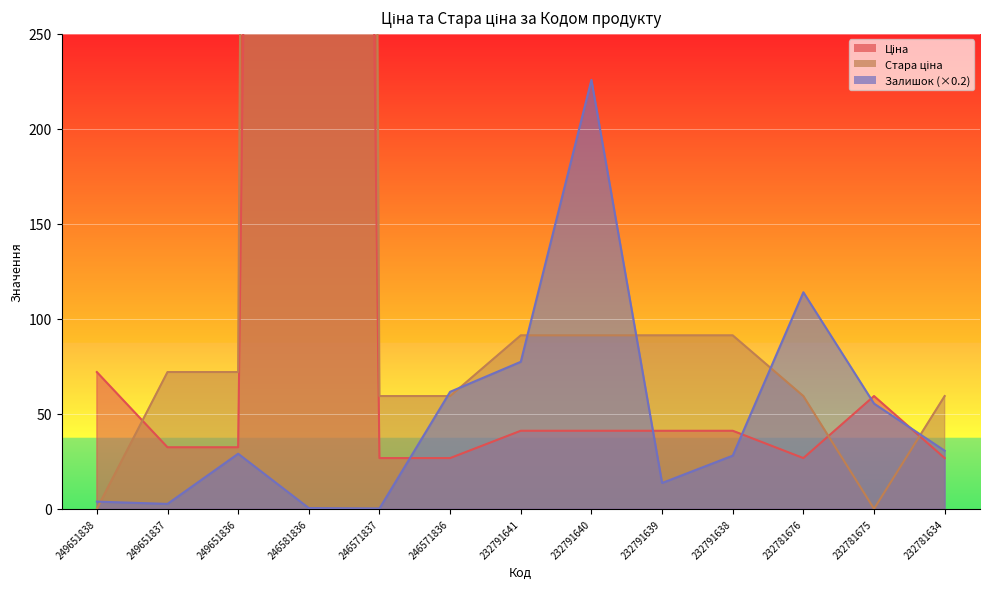

How many intersections are there between Стара ціна and Ціна?

3